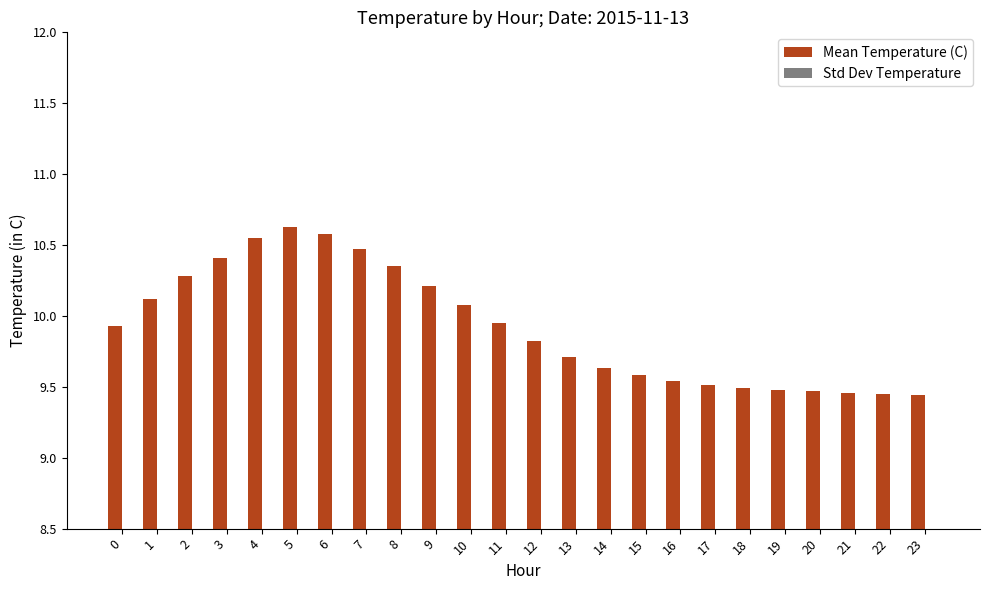

What is the spread (max minus min) of values at 18?

9.4